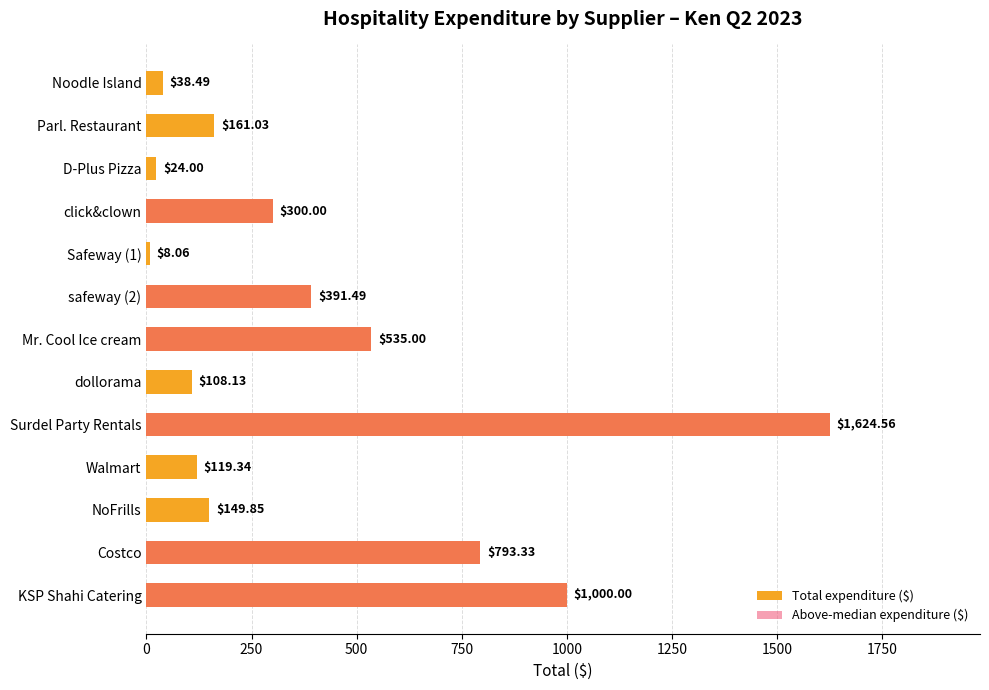

What is the sum of all Above-median expenditure ($) values?

4644.4